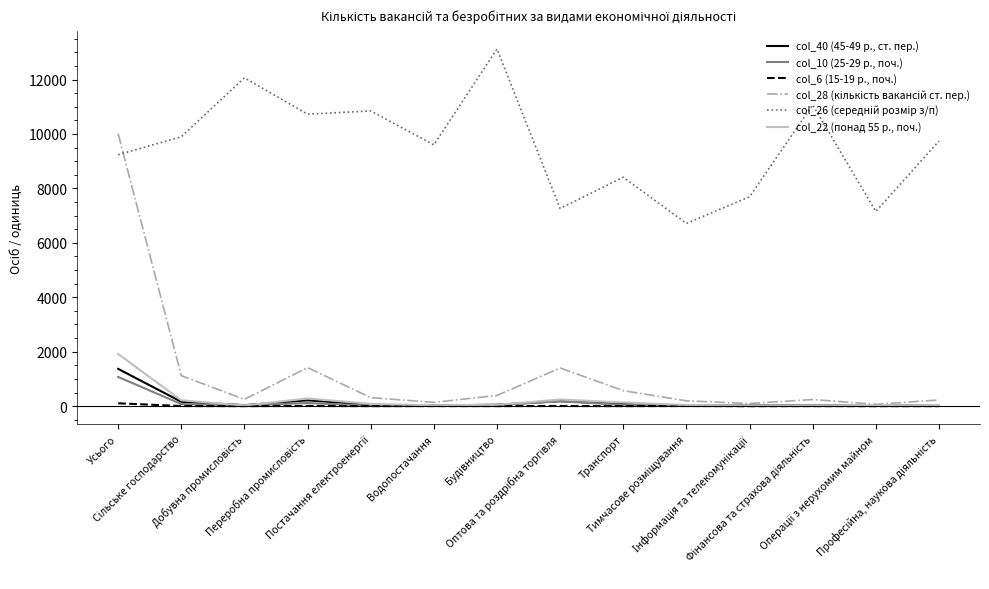

Between Будівництво and Транспорт, which is larger?

Транспорт